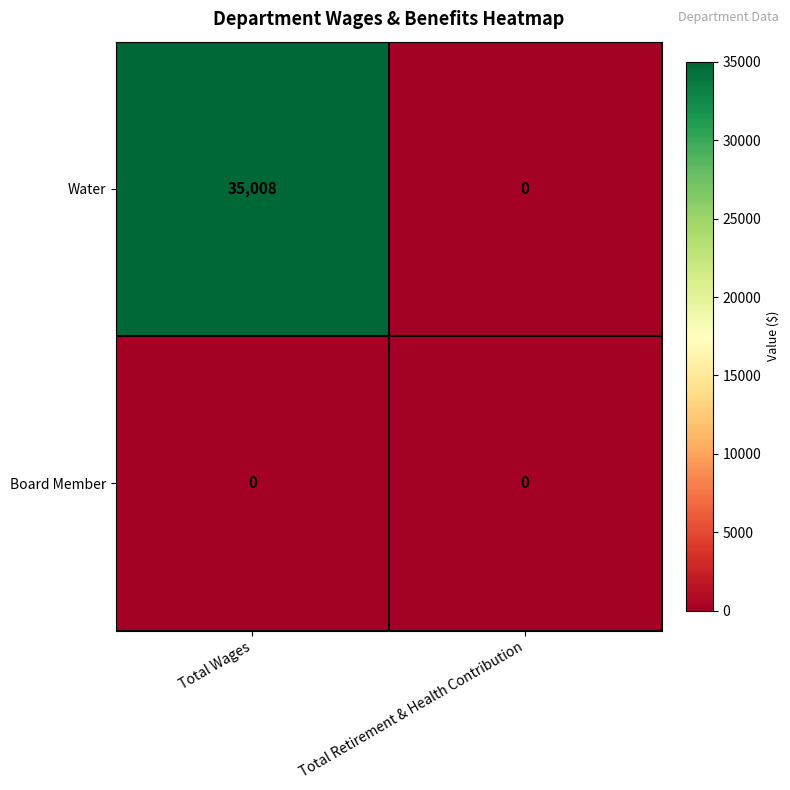

Which series has the largest total across all categories?

Water